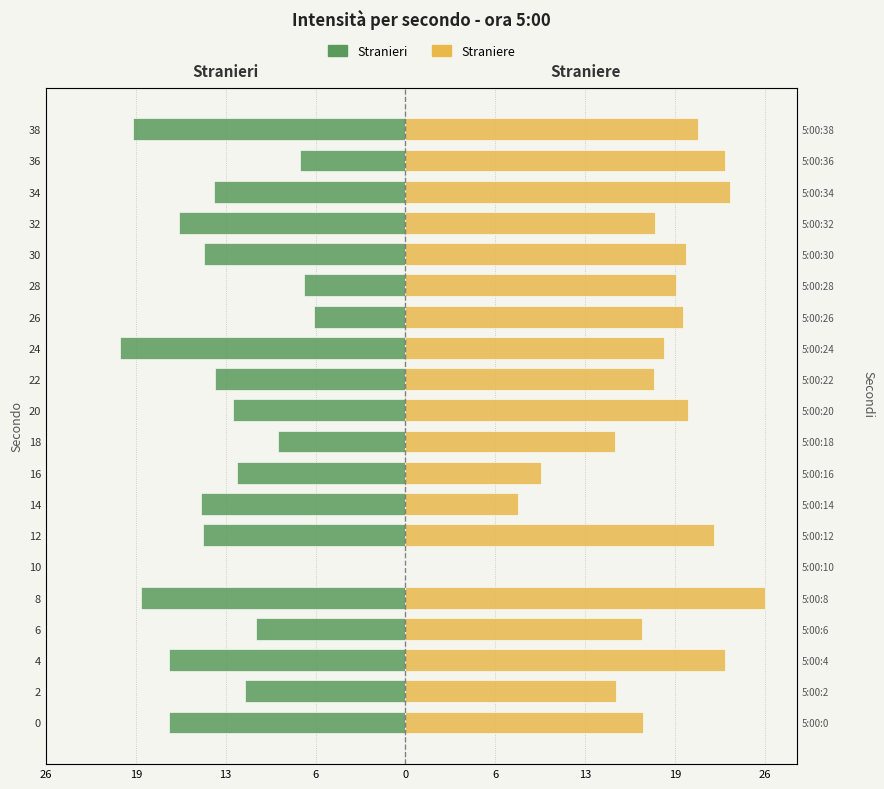

Which series has the widest spread of values?

Straniere